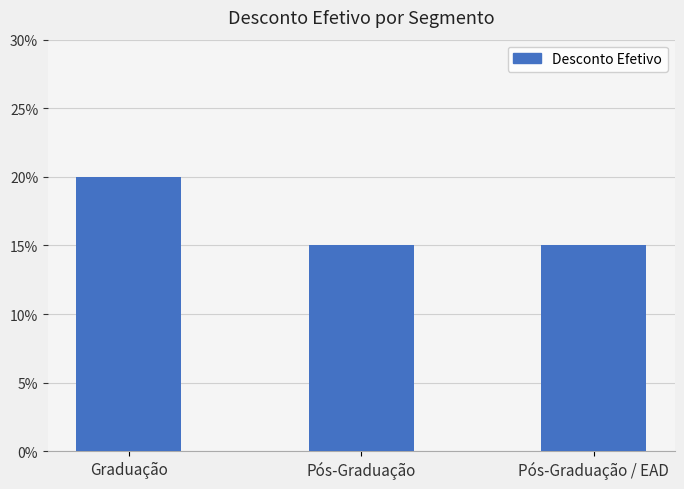

How many bars are there in total?

3